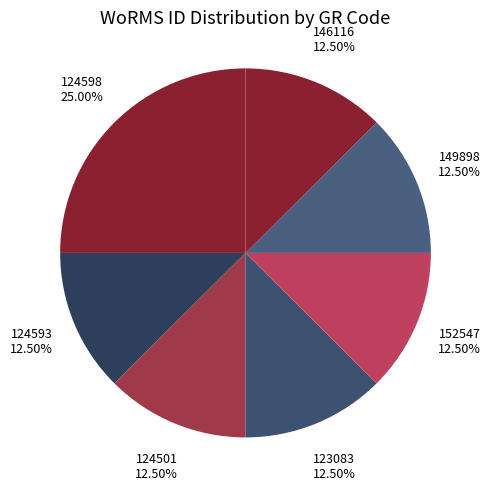

Do 152547 and 149898 together represent more than half of the pie?

No